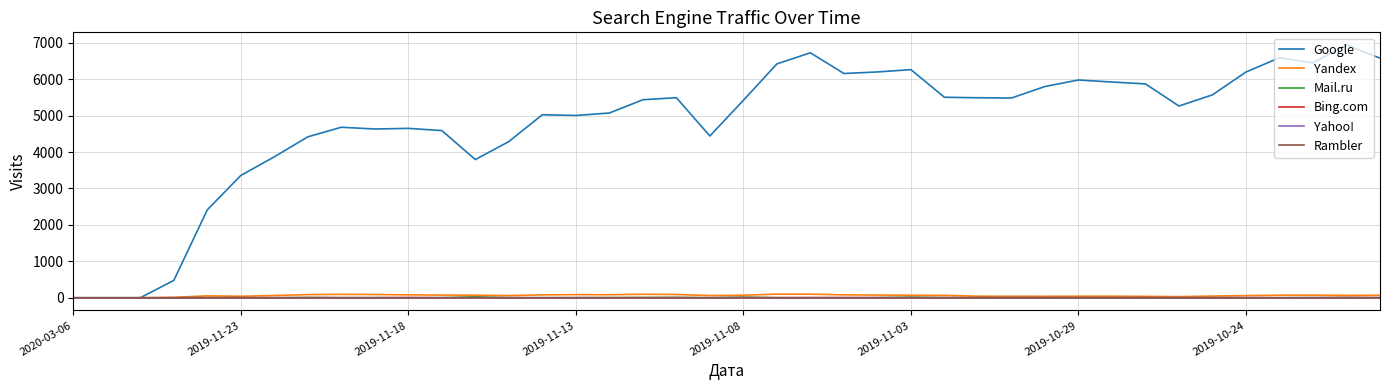

What are all the series names shown in the legend?

Google, Yandex, Mail.ru, Bing.com, Yahoo!, Rambler